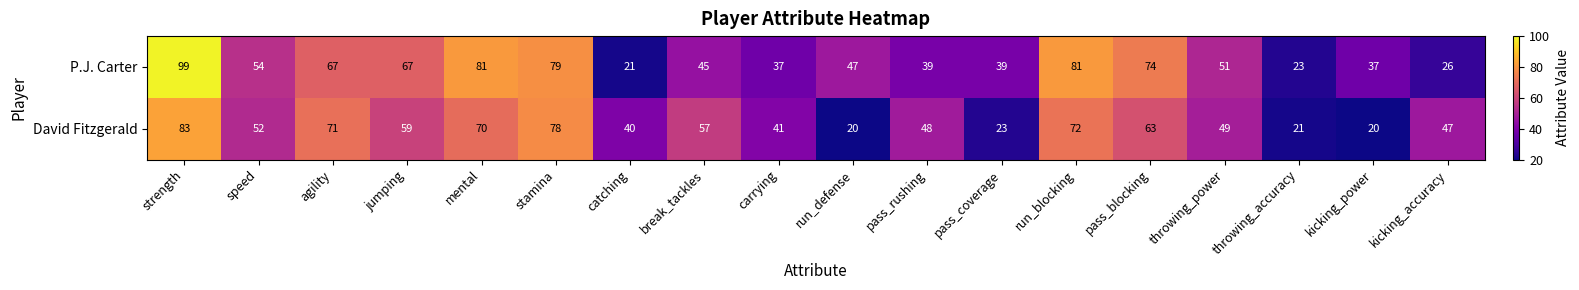

List the series in order of their overall mean, lowest first.

David Fitzgerald, P.J. Carter